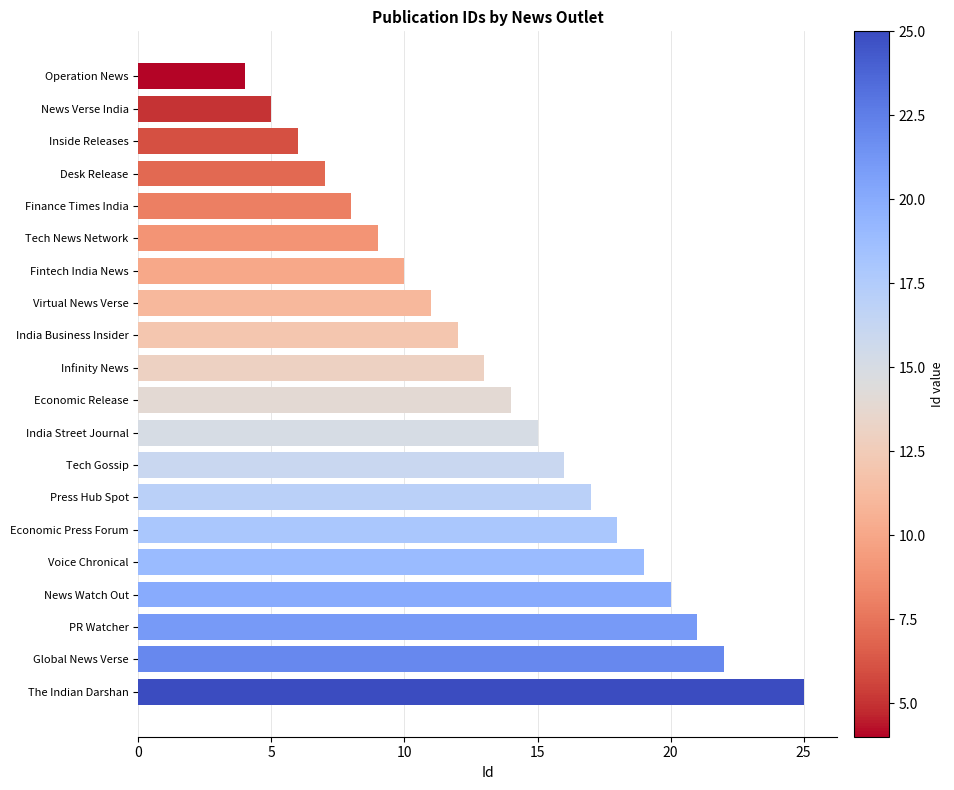

Between Economic Press Forum and Desk Release, which is larger?

Economic Press Forum